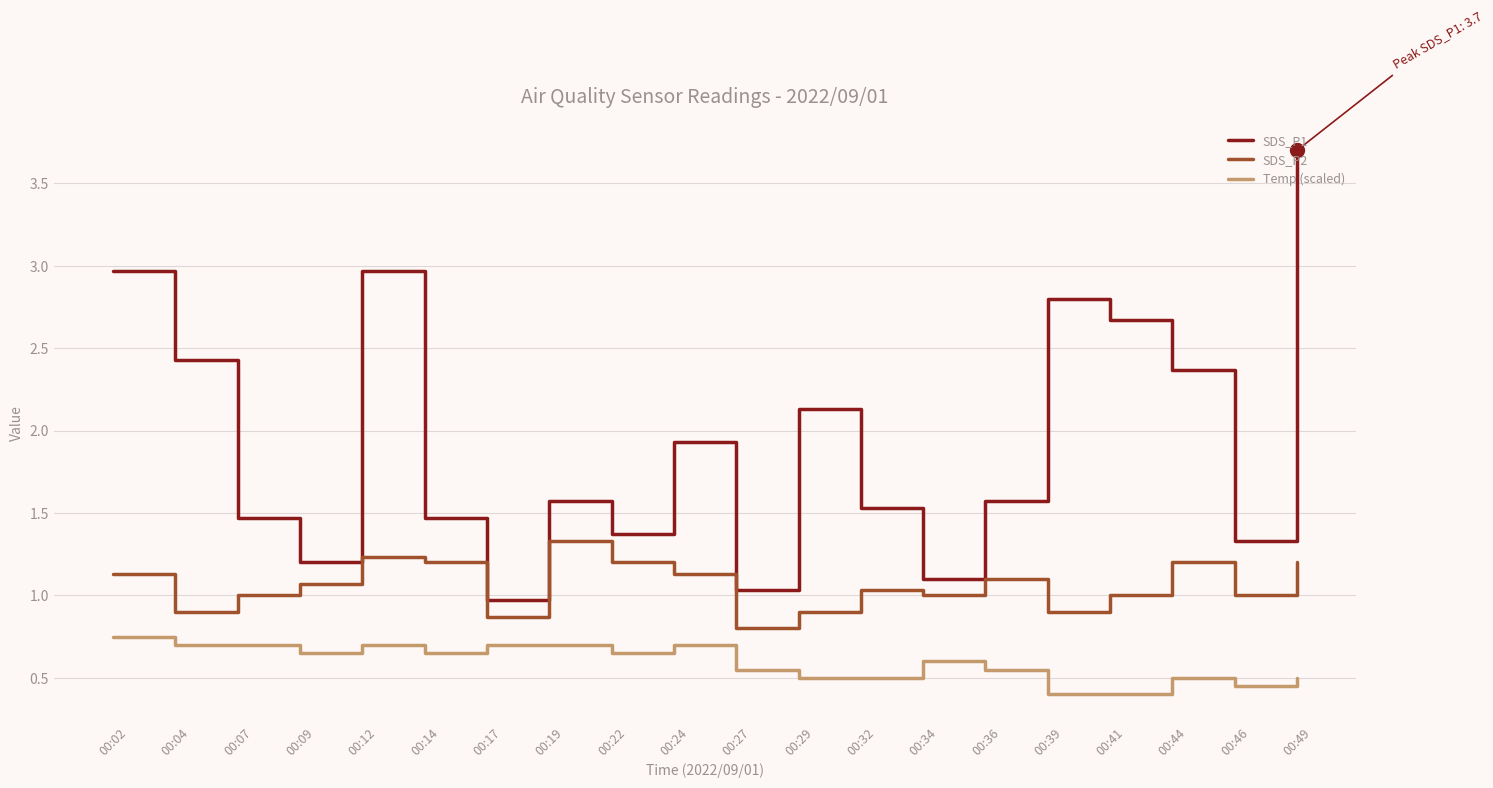

In SDS_P2, how many points are lower than both neighbors (excluding endpoints)?

6